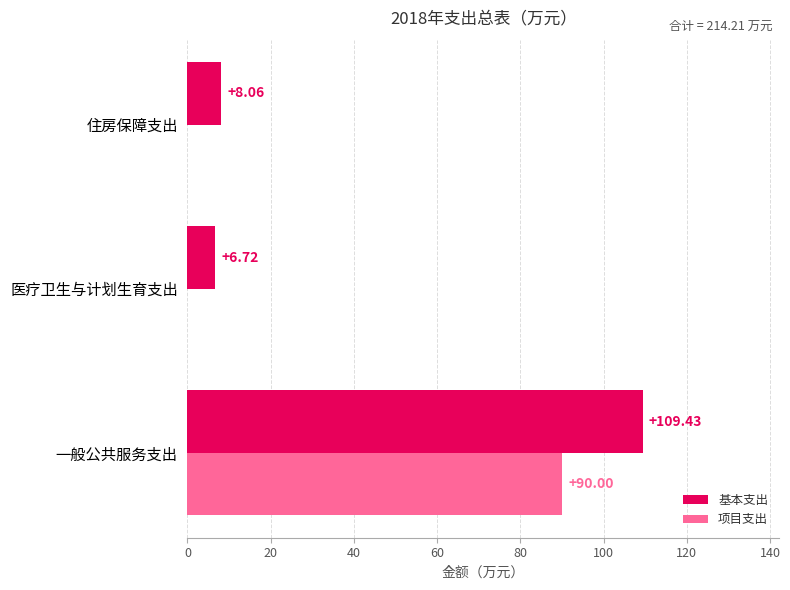

What is the sum of all 项目支出 values?

90.0